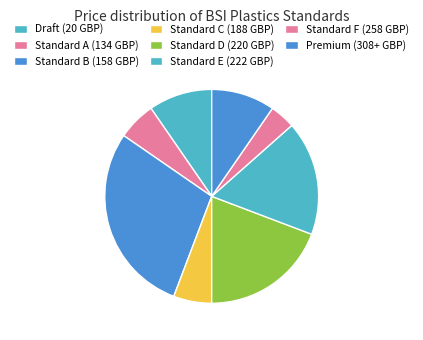

How many slices are in this pie chart?

8